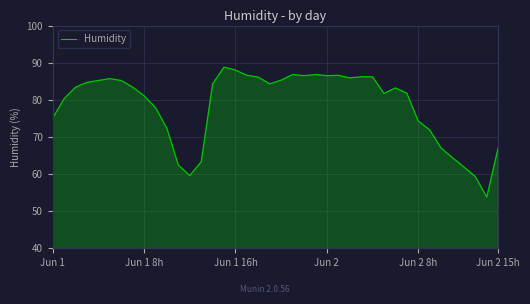

What is the greatest value displayed?

88.8